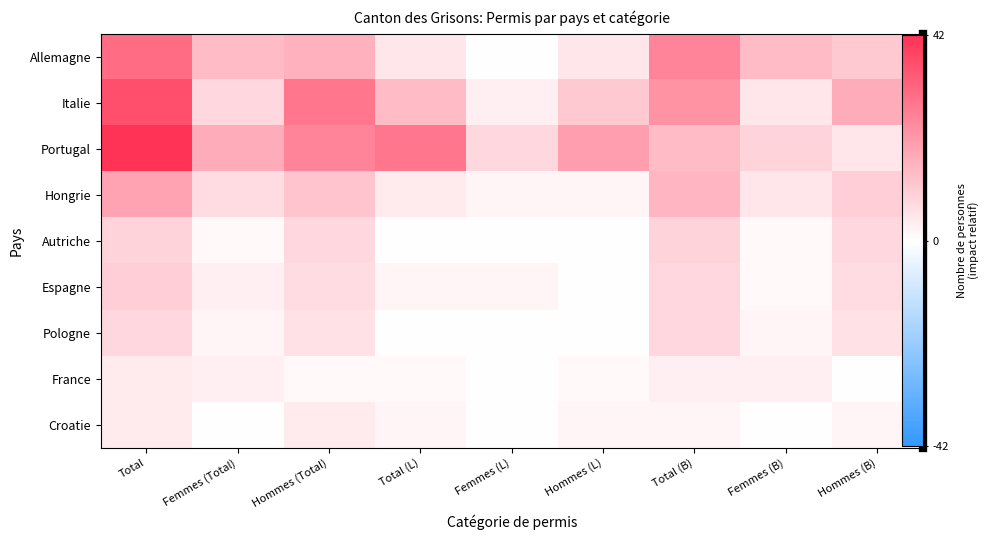

What is the total value across all series at Femmes (B)?

40